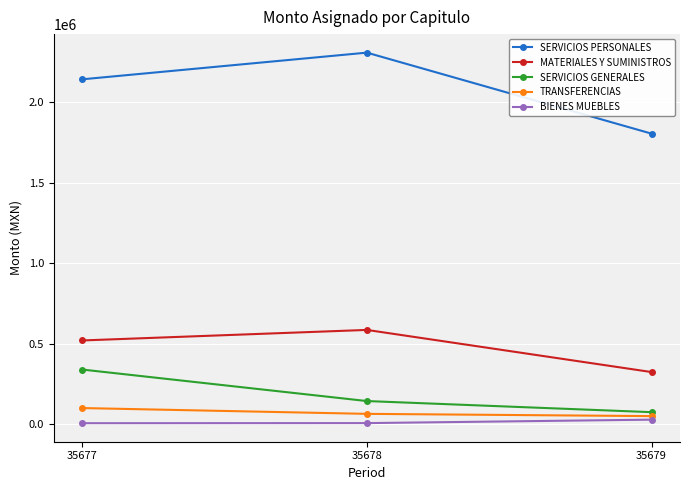

What is the maximum value shown in the chart?

2307027.8